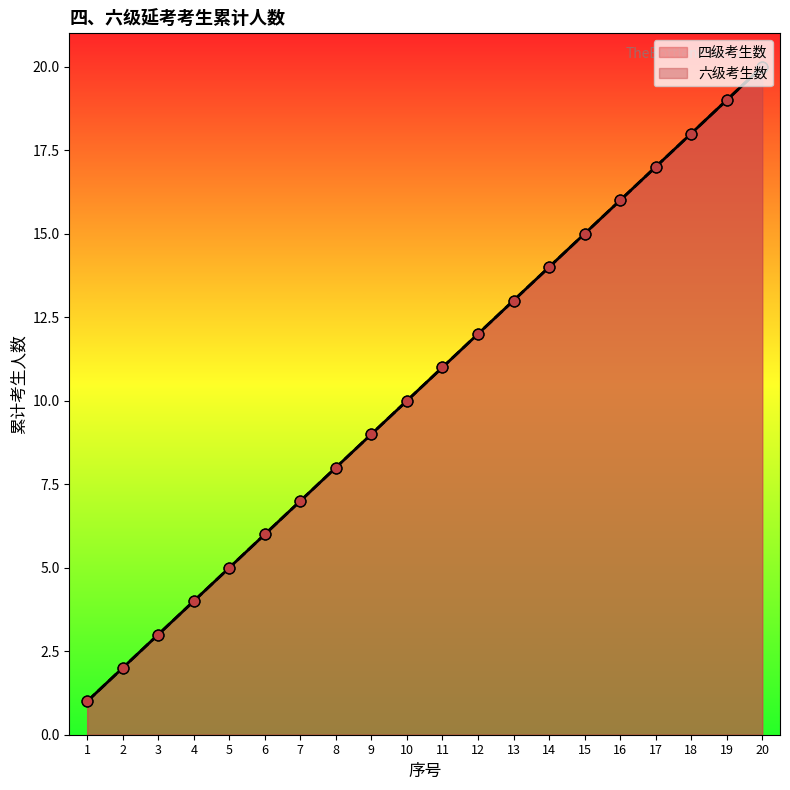

Is the value of 六级考生数 at 7 greater than the value of 四级考生数 at 7?

No